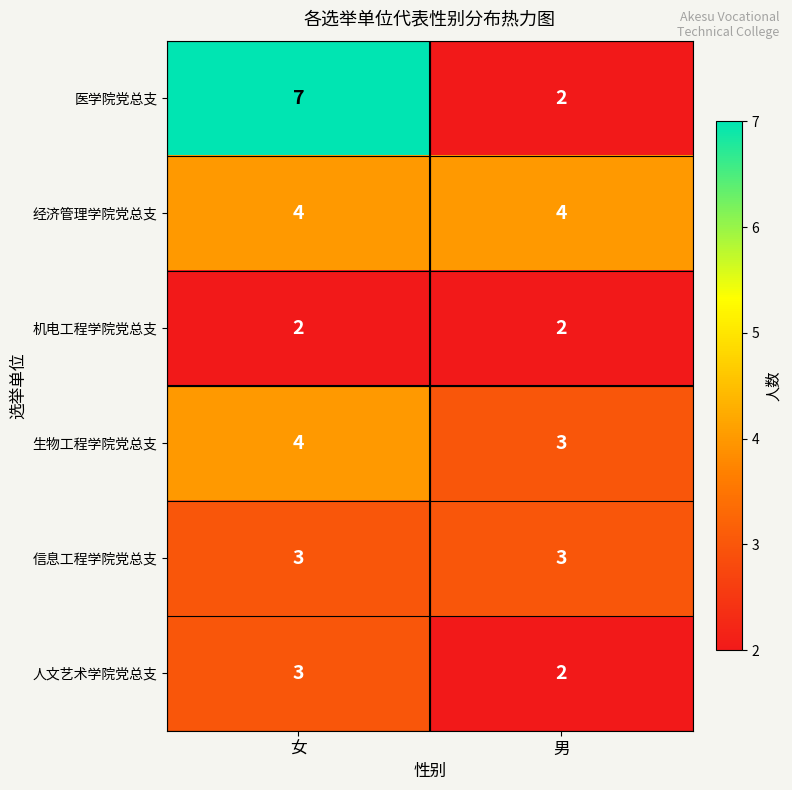

Is it true that 人文艺术学院党总支 equals 2 at 男?

True